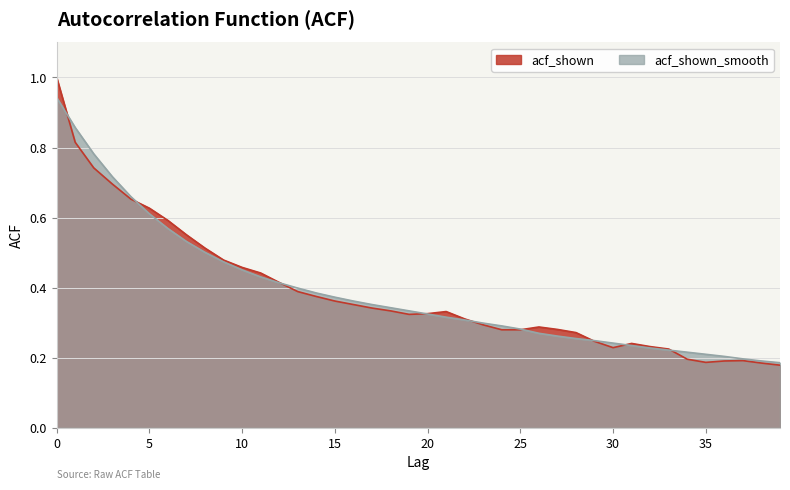

Which series has the largest total across all categories?

acf_shown_smooth